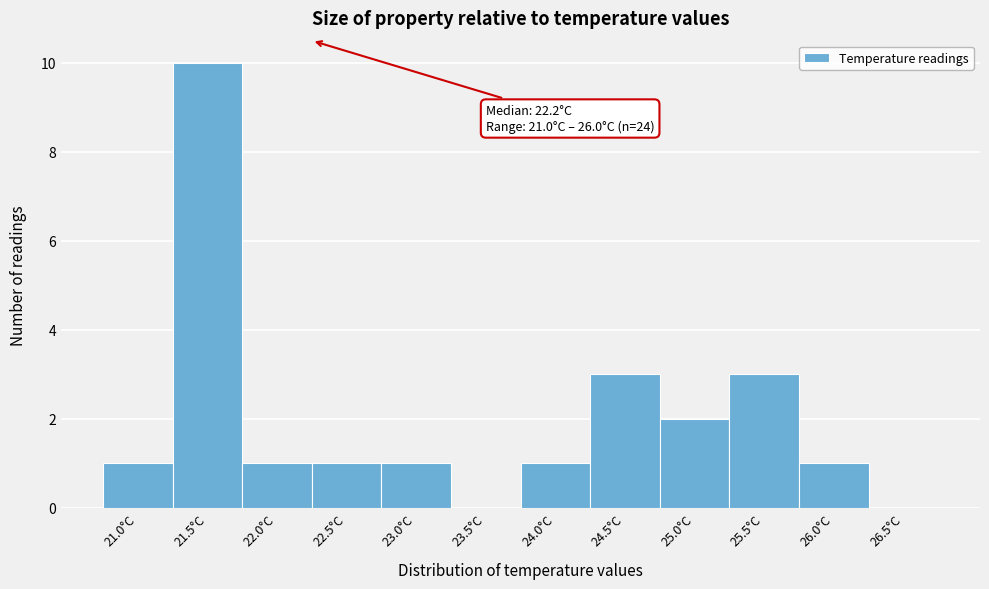

Over which range of the x-axis is the bar tallest?

21.25 to 21.75